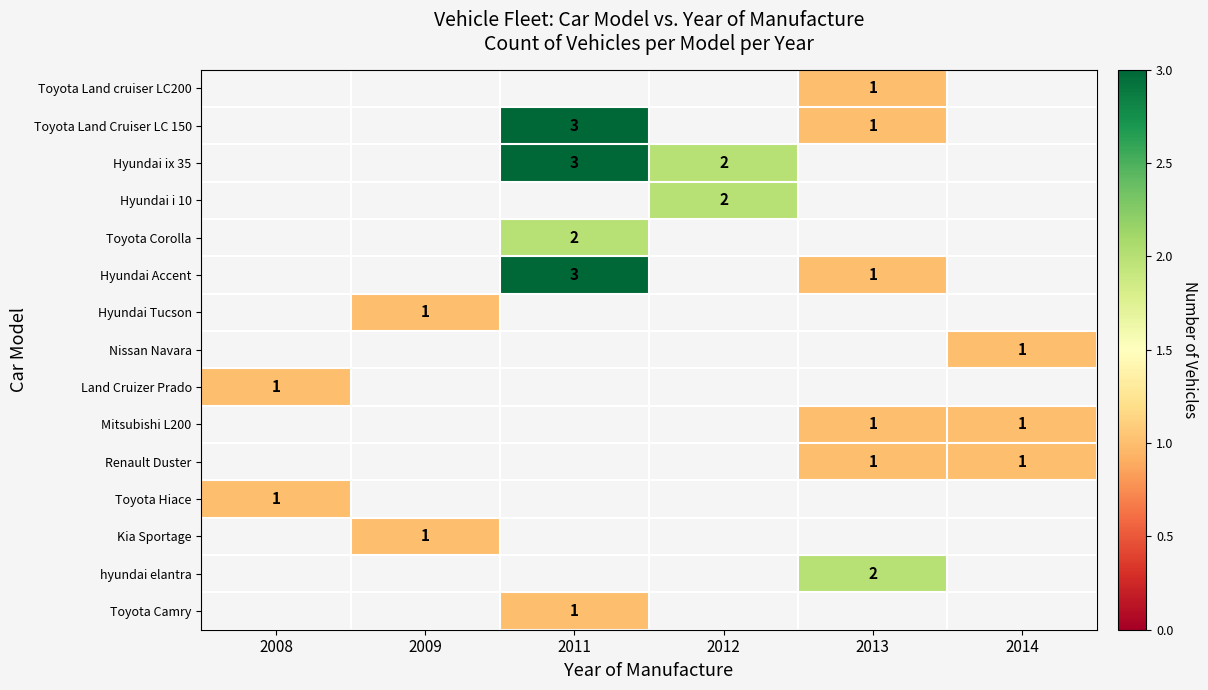

The Renault Duster series shows 1 at 2013. True or false?

True